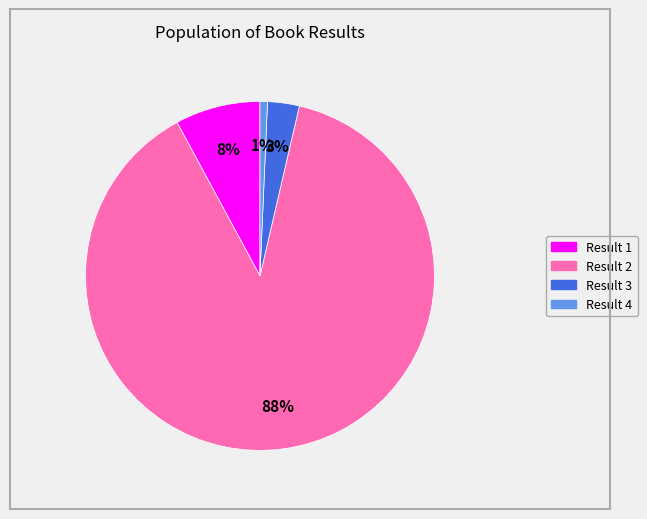

To the nearest percent, what portion does Result 2 represent?

88%